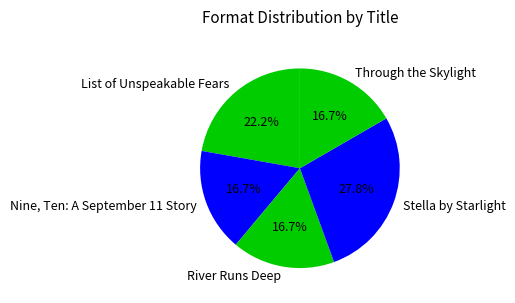

Is there a majority slice in this chart?

No